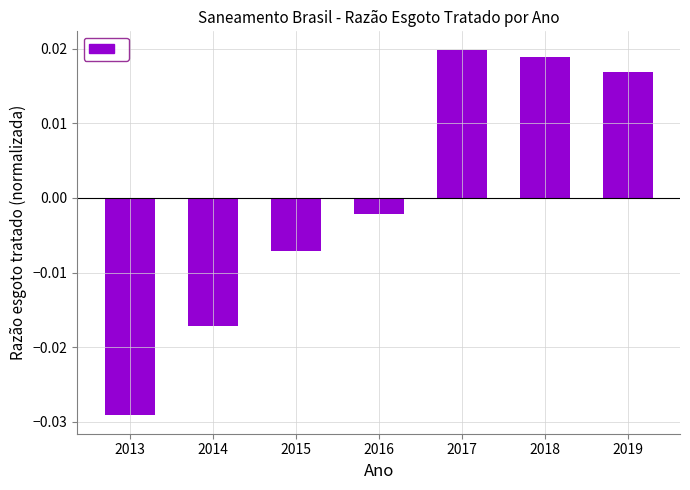

Are the bars grouped side by side (vs. stacked)?

No